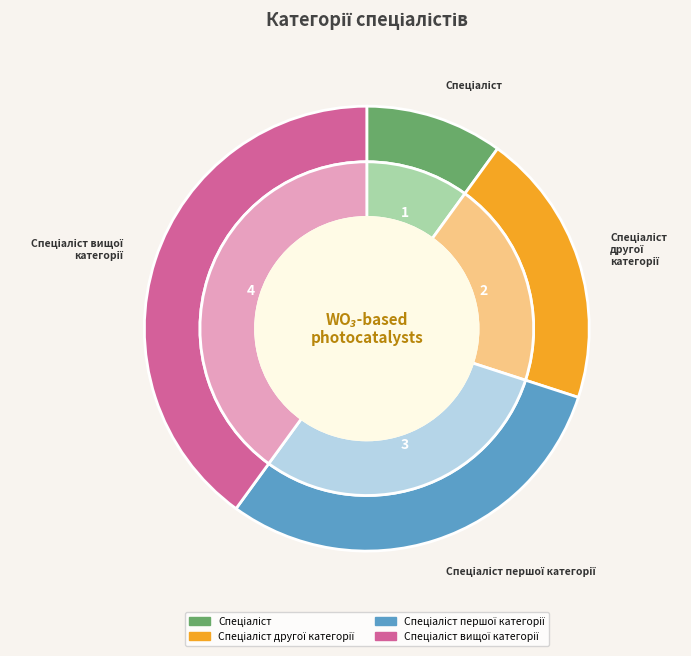

Between Спеціаліст другої категорії and Спеціаліст, which is larger?

Спеціаліст другої категорії